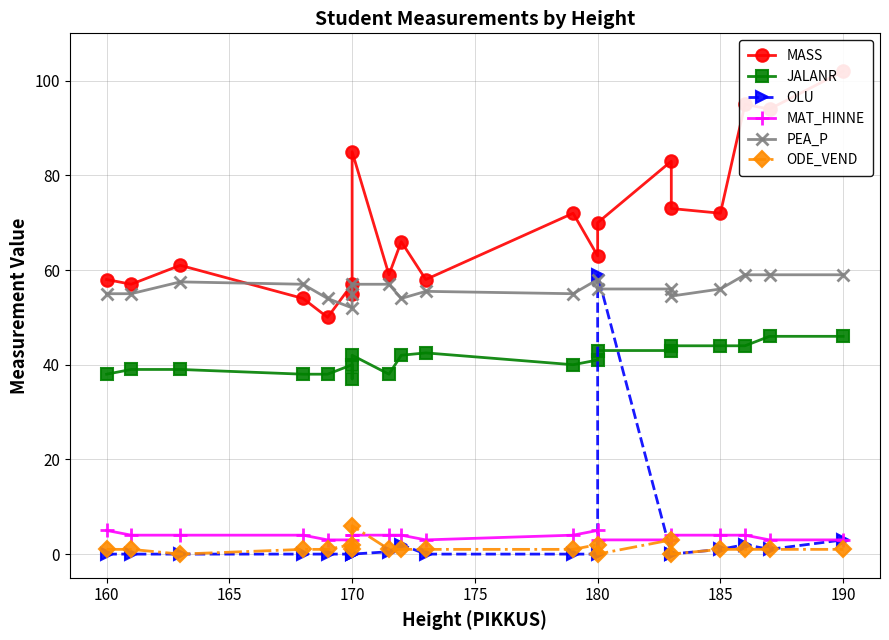

Which series has the largest range (max minus min)?

OLU